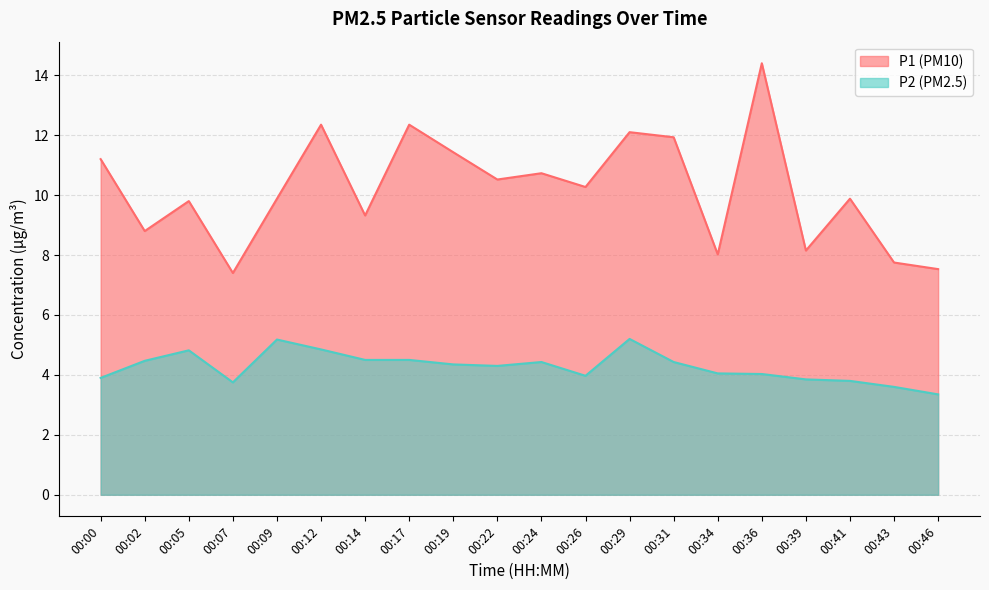

Reading right to left, list all the values displayed in this chart.

P1: 00:46=7.5	00:43=7.8	00:41=9.9	00:39=8.2	00:36=14.4	00:34=8.0	00:31=11.9	00:29=12.1	00:26=10.3	00:24=10.7	00:22=10.5	00:19=11.4	00:17=12.3	00:14=9.3	00:12=12.3	00:09=9.9	00:07=7.4	00:05=9.8	00:02=8.8	00:00=11.2
P2: 00:46=3.4	00:43=3.6	00:41=3.8	00:39=3.9	00:36=4.0	00:34=4.0	00:31=4.4	00:29=5.2	00:26=4.0	00:24=4.4	00:22=4.3	00:19=4.3	00:17=4.5	00:14=4.5	00:12=4.8	00:09=5.2	00:07=3.8	00:05=4.8	00:02=4.5	00:00=3.9